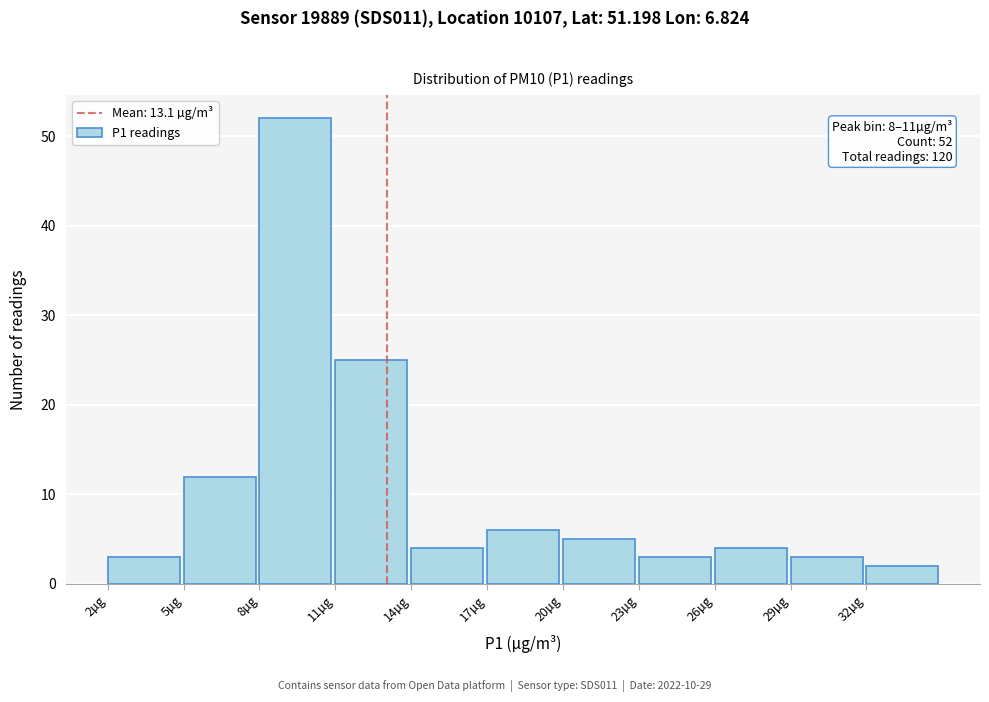

Over which range of the x-axis is the bar tallest?

8 to 11